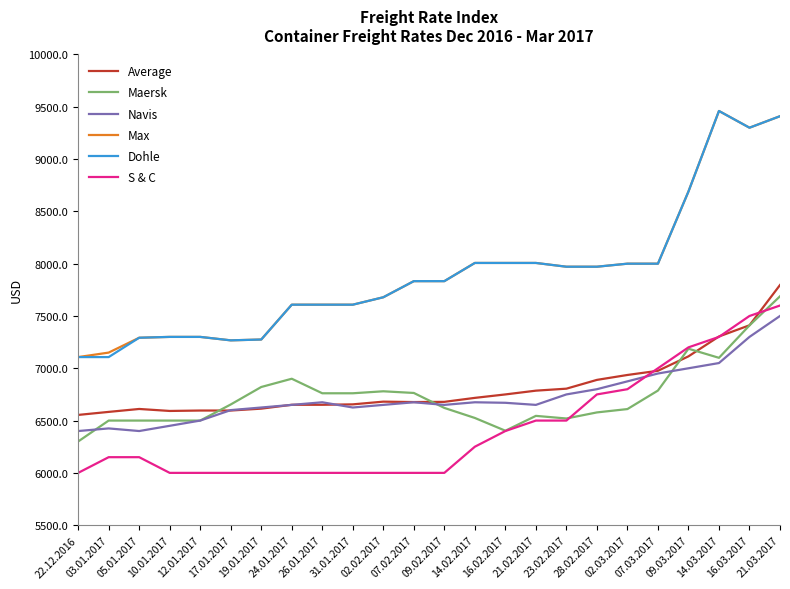

What is the highest value of the Maersk series?

7688